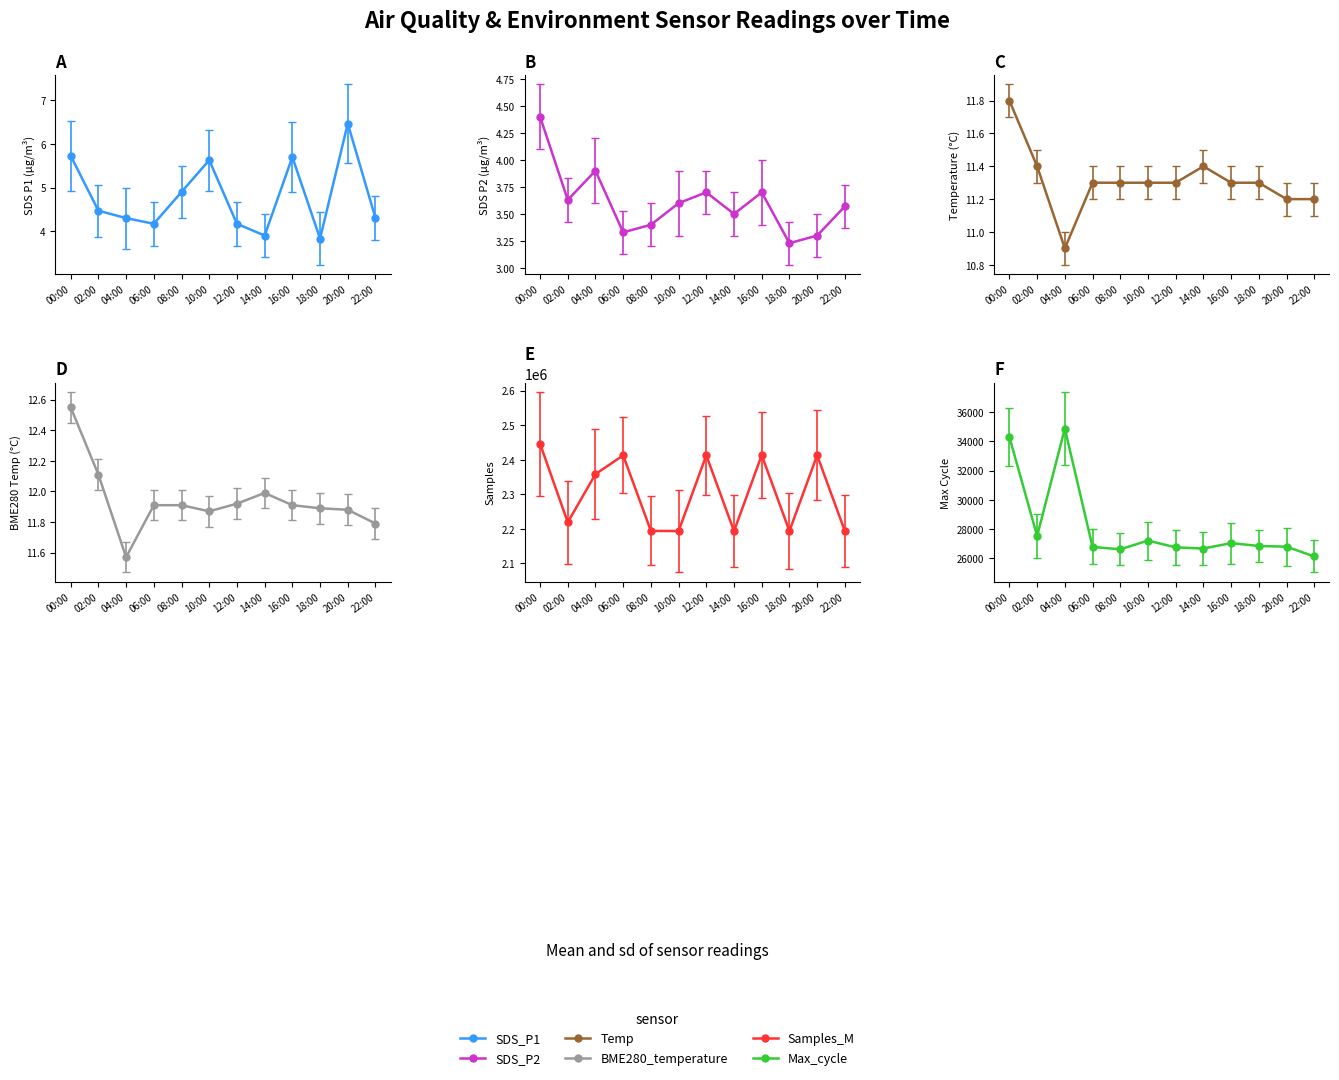

Which category has the lowest value in the Max_cycle series?

22:00